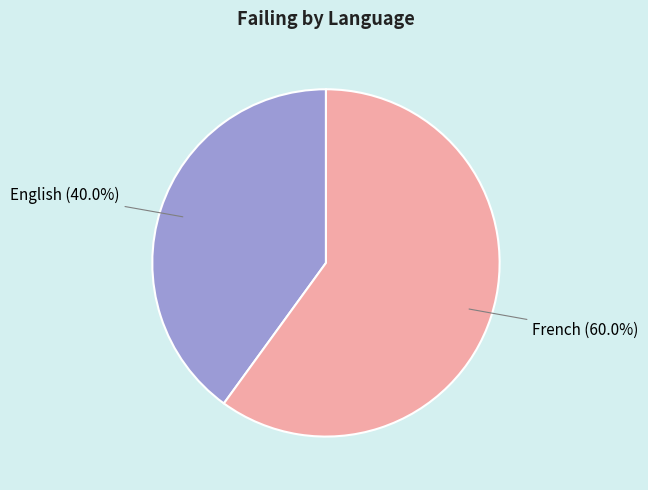

Count the number of slices in the pie.

2